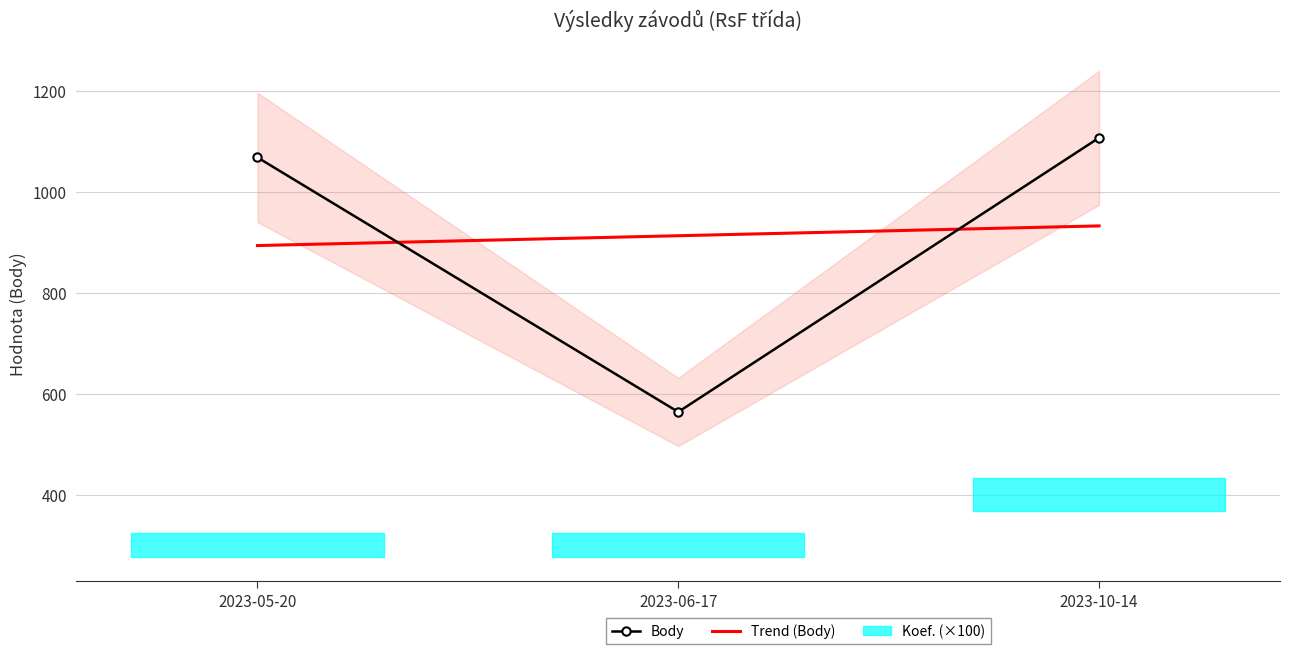

What is the label of the 3rd point from the left?

2023-10-14